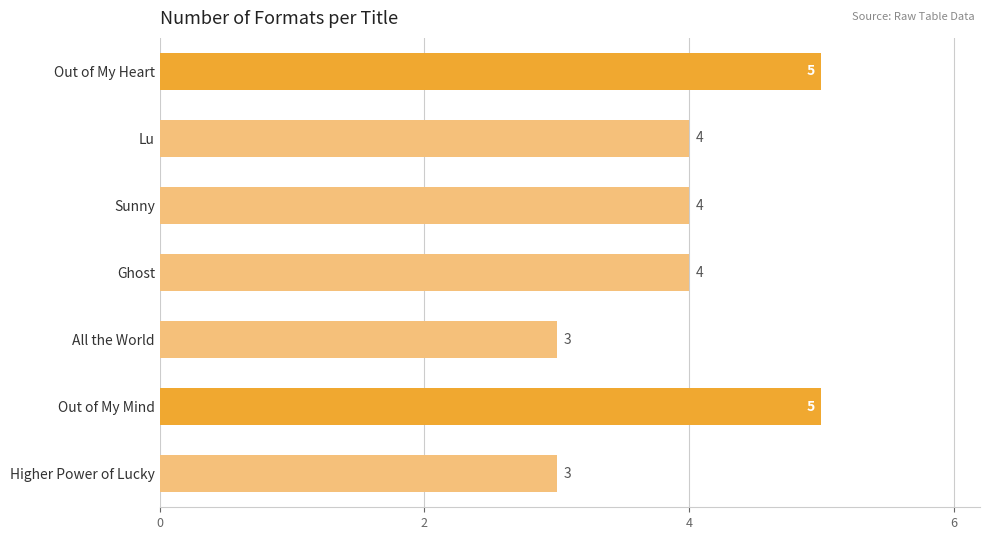

Which has a higher value, Lu or All the World?

Lu